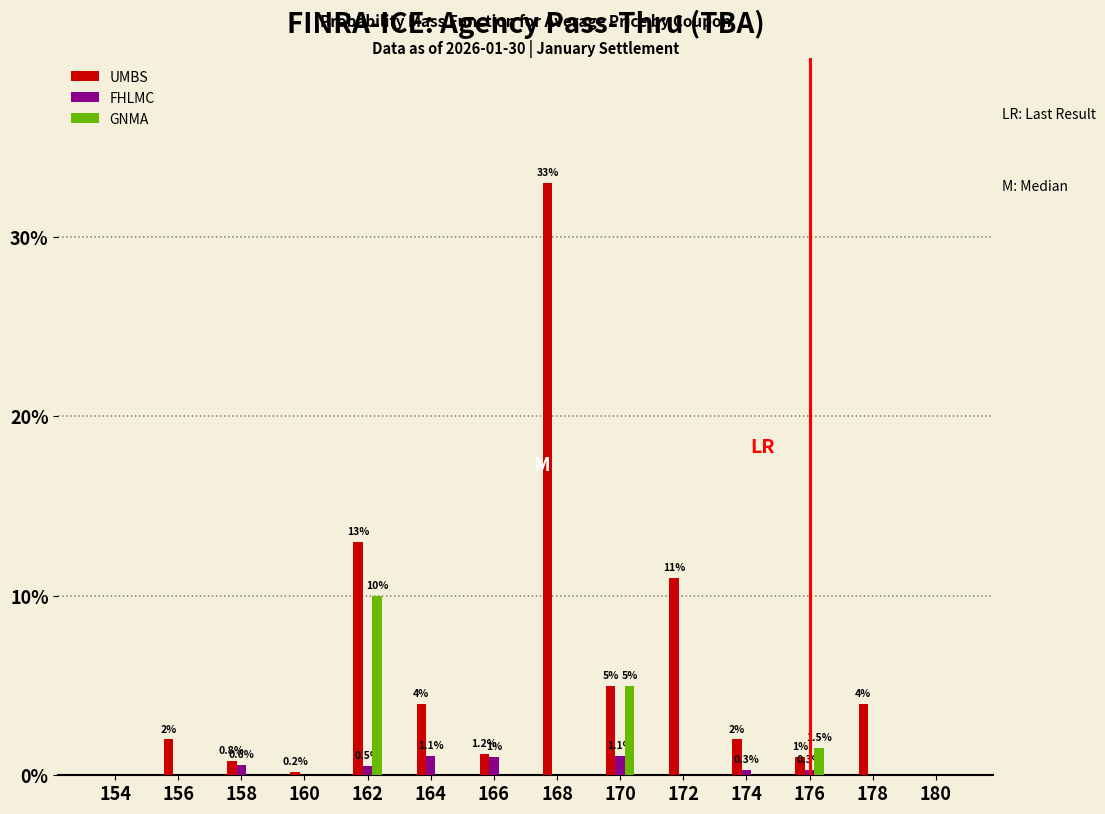

Reading left to right, list all the values displayed in this chart.

UMBS: 154=0.0	156=2.0	158=0.8	160=0.2	162=13.0	164=4.0	166=1.2	168=33.0	170=5.0	172=11.0	174=2.0	176=1.0	178=4.0	180=0.0
FHLMC: 154=0.0	156=0.0	158=0.6	160=0.0	162=0.5	164=1.1	166=1.0	168=0.0	170=1.1	172=0.0	174=0.3	176=0.3	178=0.0	180=0.0
GNMA: 154=0.0	156=0.0	158=0.0	160=0.0	162=10.0	164=0.0	166=0.0	168=0.0	170=5.0	172=0.0	174=0.0	176=1.5	178=0.0	180=0.0